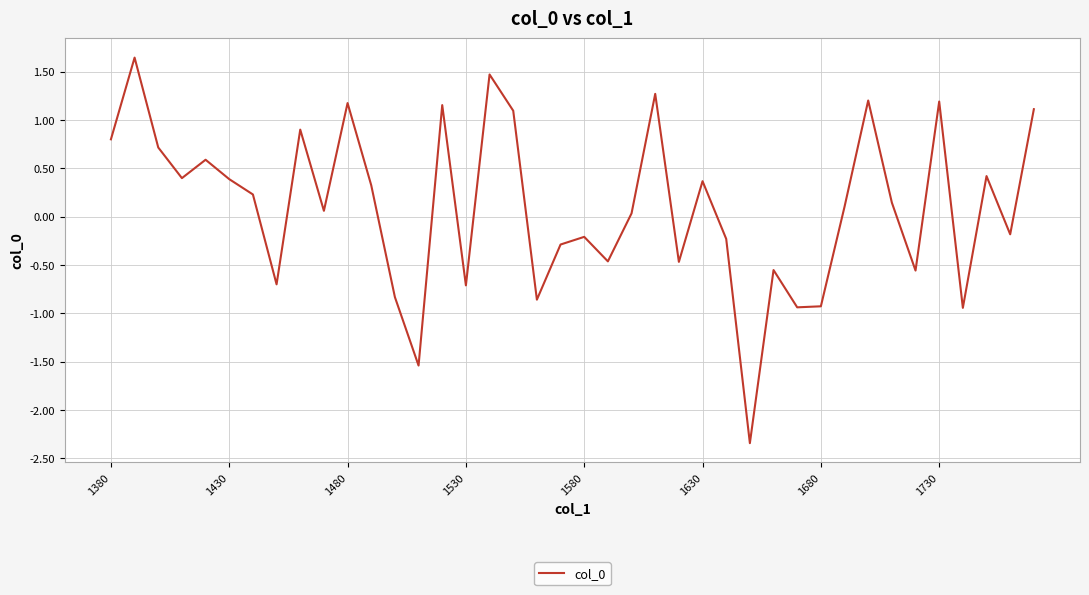

What is the minimum value shown in the chart?

-2.3